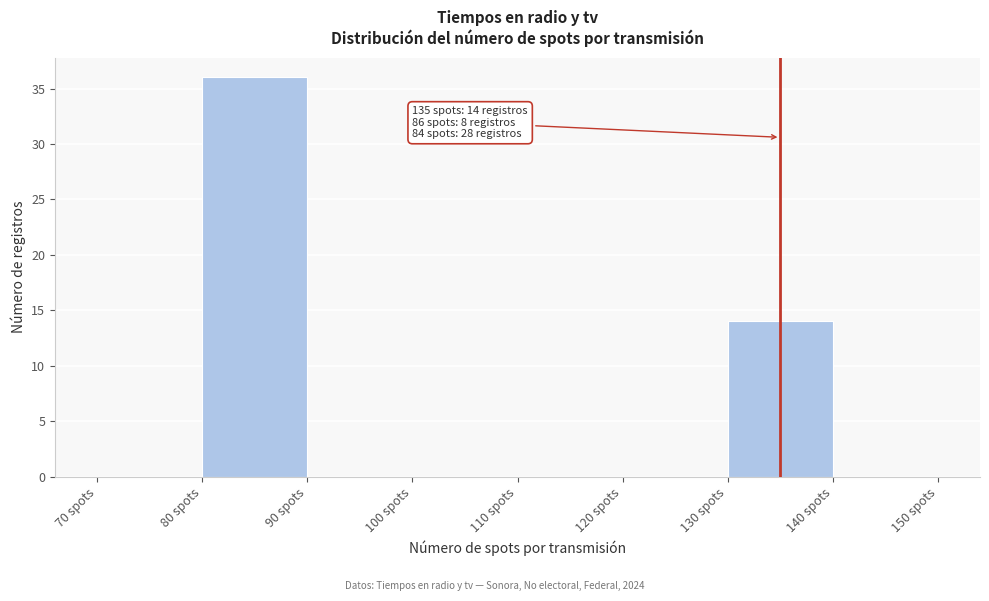

Which range on the x-axis has the tallest bar?

80 to 90